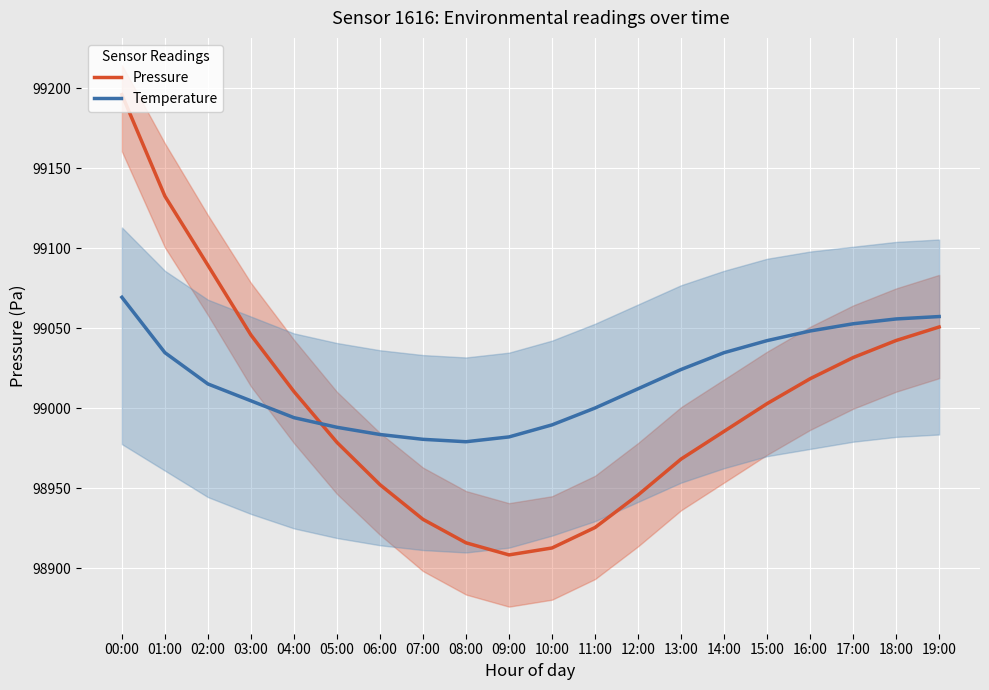

Which category has the lowest value in the Pressure series?

09:00